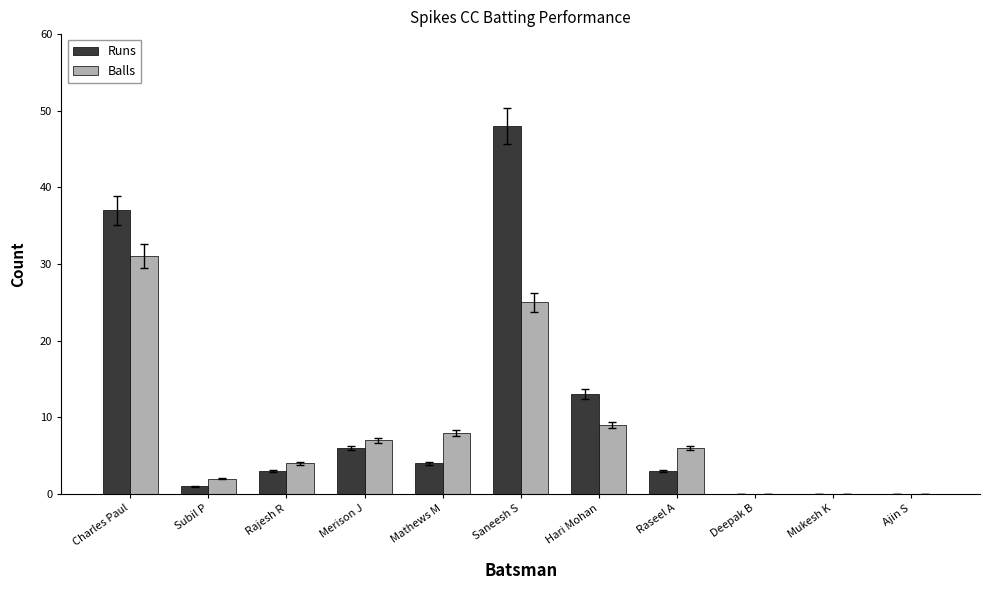

At which category is the sum across all series the highest?

Saneesh S